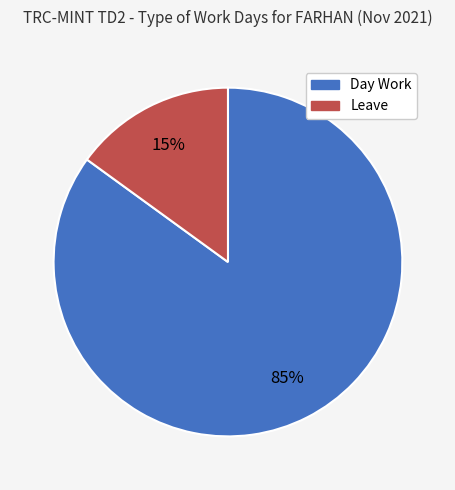

Is the sum of Day Work and Leave greater than half?

Yes